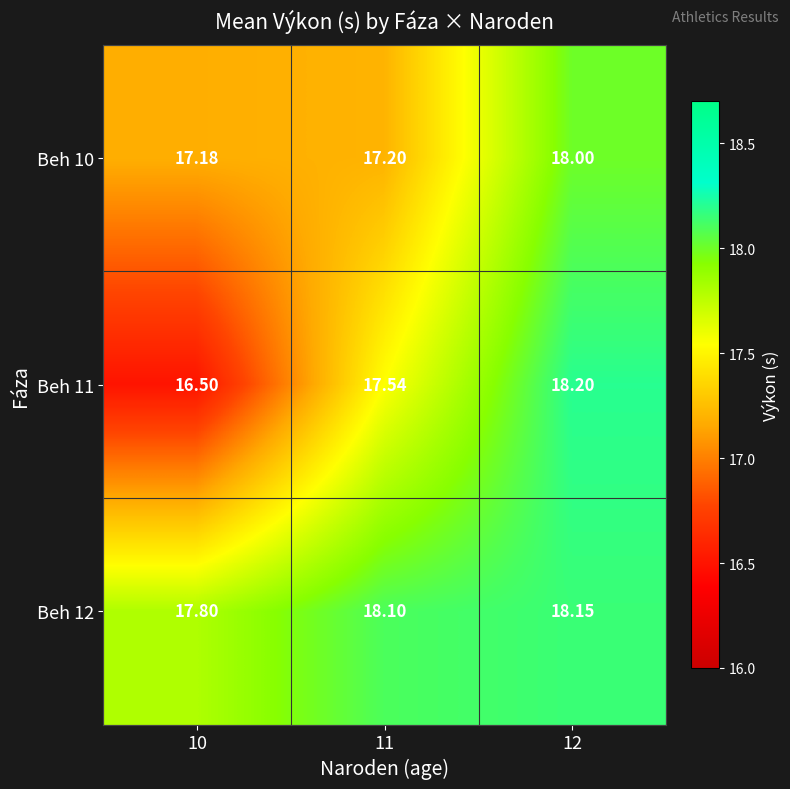

Is the value of Beh 11 at 12 greater than the value of Beh 10 at 12?

Yes